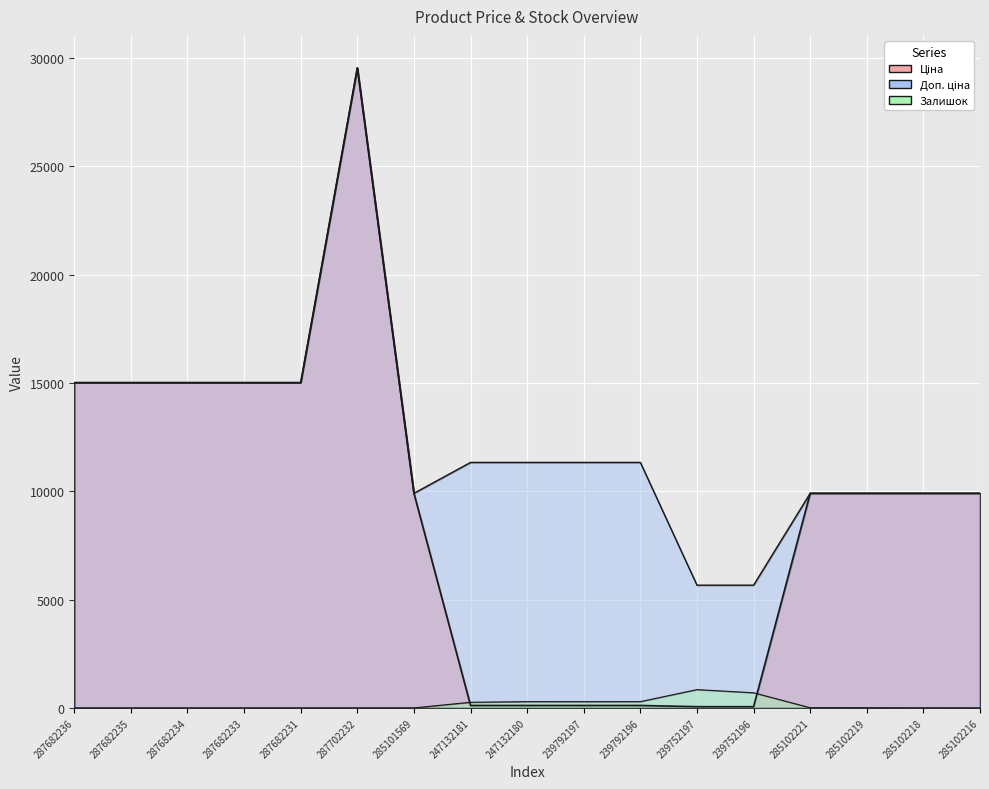

Rank the series by their maximum value, from highest to lowest.

Ціна, Доп. ціна, Залишок